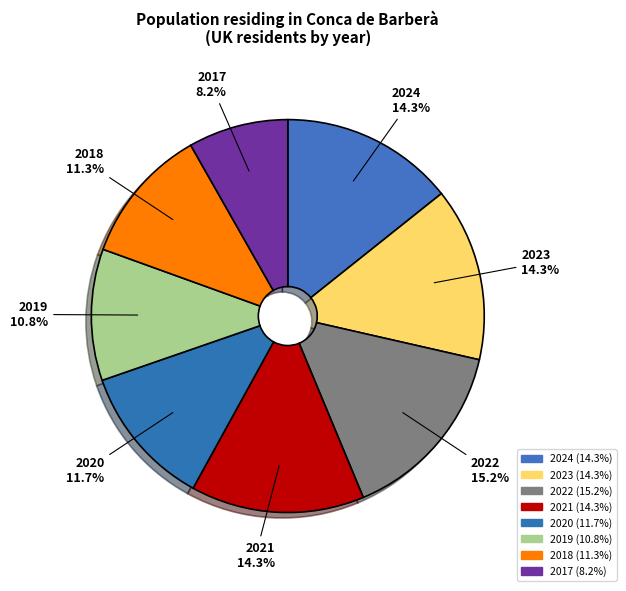

How many segments does this pie chart have?

8